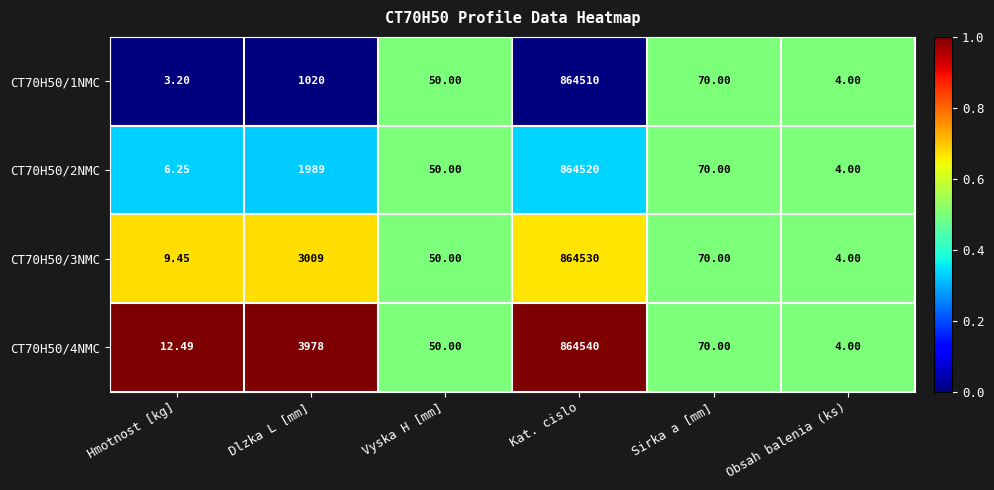

Where does the CT70H50/2NMC series first go above 70?

Dlzka L [mm]